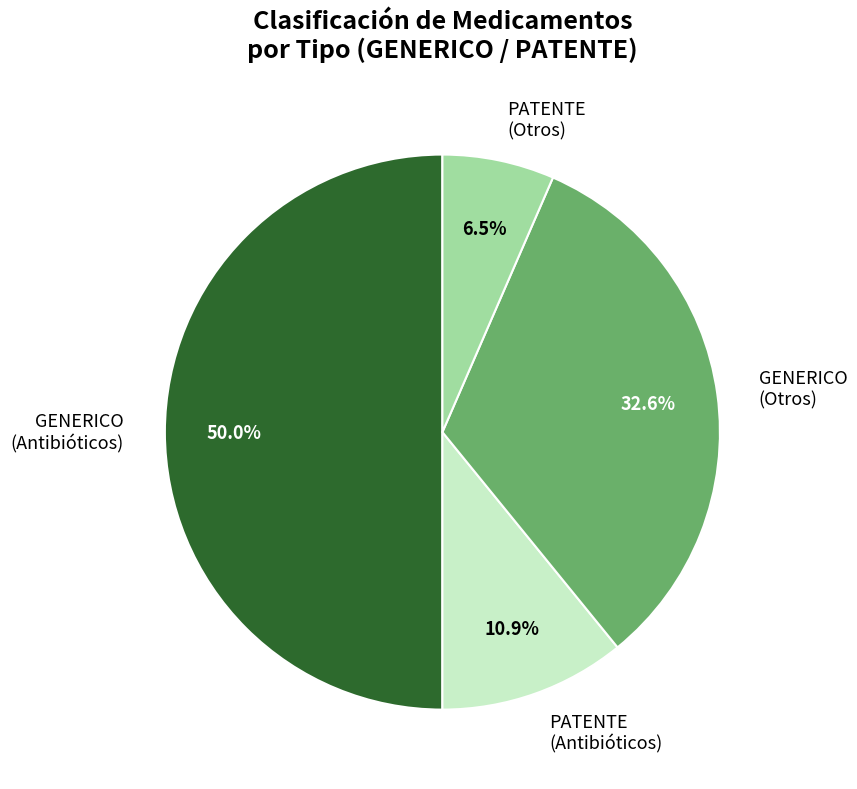

How many slices are in this pie chart?

4